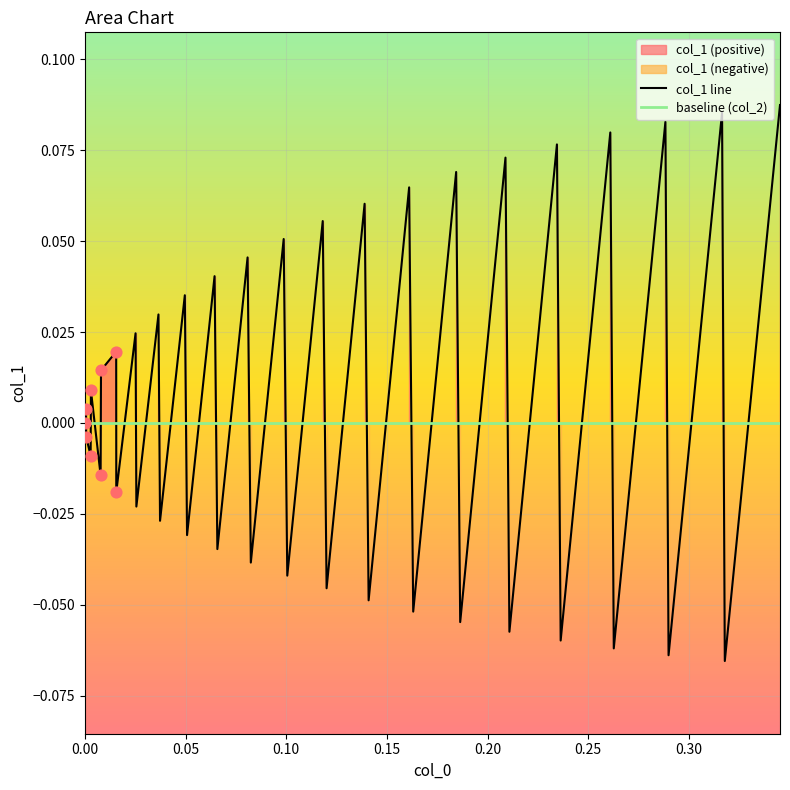

Which series has the largest total across all categories?

col_1 line